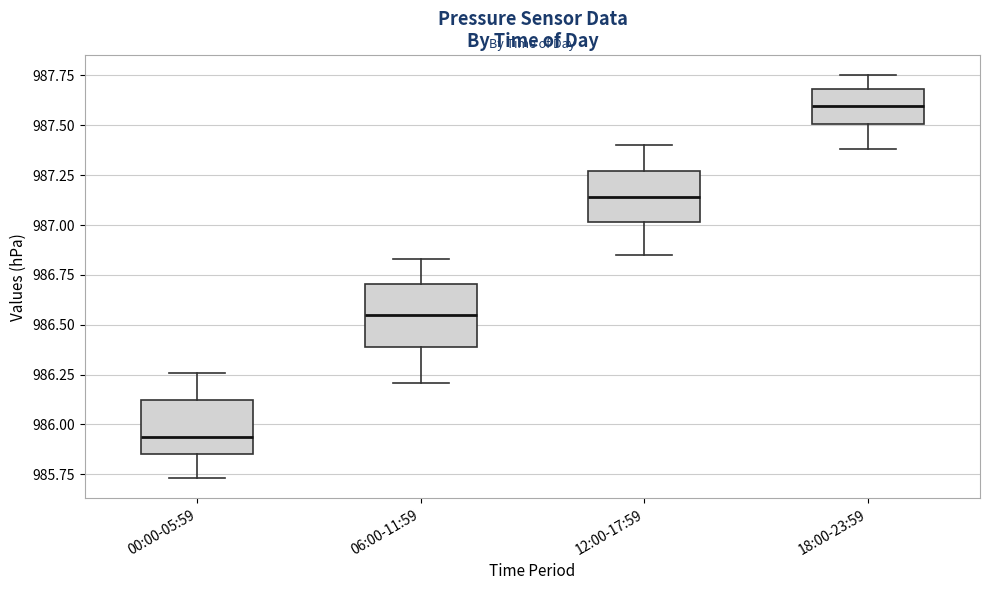

Where does the median line of the box for 18:00-23:59 sit on the y-axis? The values are not printed on the chart, so give them approximately, as read against the axis.

987.60